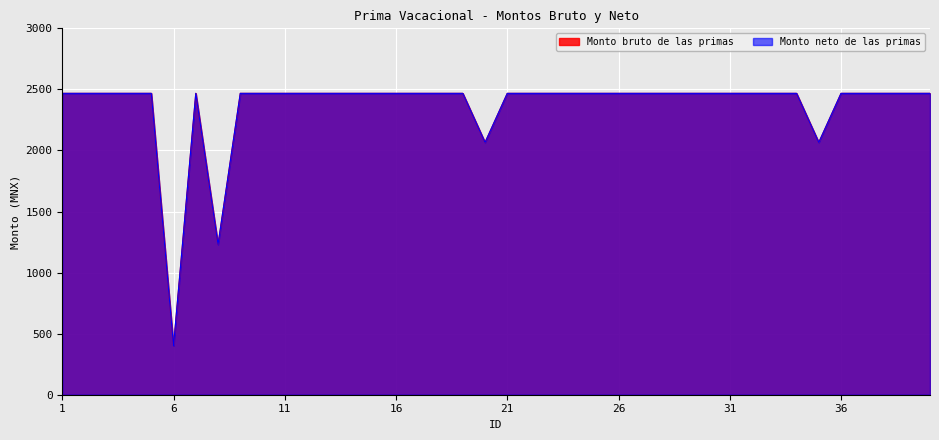

What is the difference between the maximum and second lowest values in the Monto bruto de las primas series?

1237.3